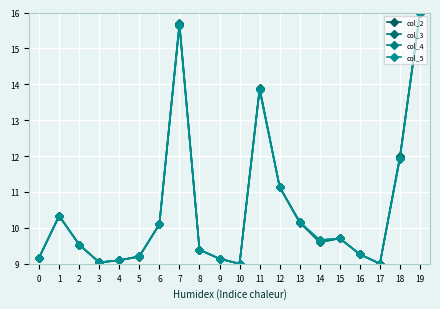

How many data points does each series have?

20